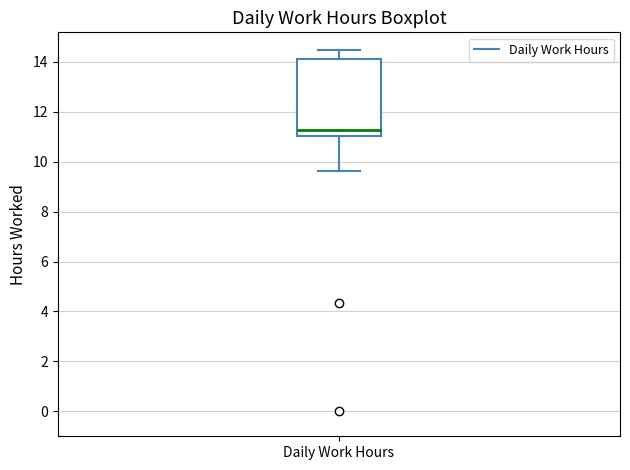

Read this box plot against the y-axis: the position of the median line, the range covered by the box, and the ends of both whiskers. The values are not printed on the chart, so give them approximately, as read against the axis.

median 11.2, box 11.0 to 14.2, whiskers 9.6 to 14.4